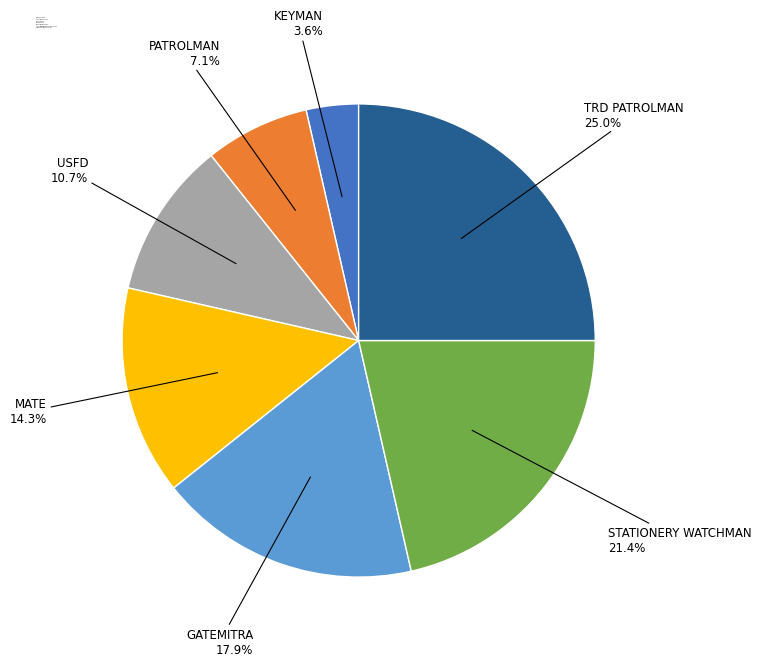

To the nearest percent, what is the difference between the largest and smallest slice percentages?

21%